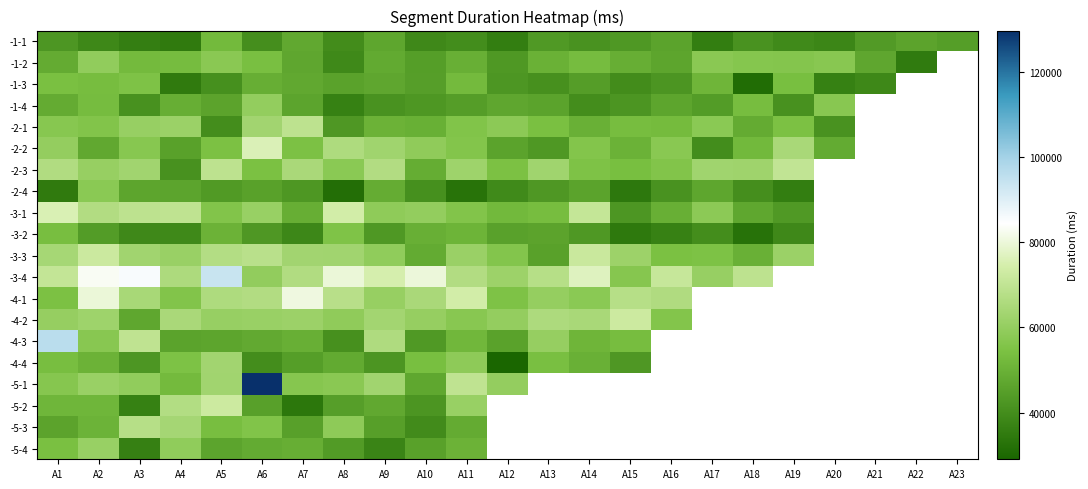

What is the maximum value shown in the chart?

129633.0